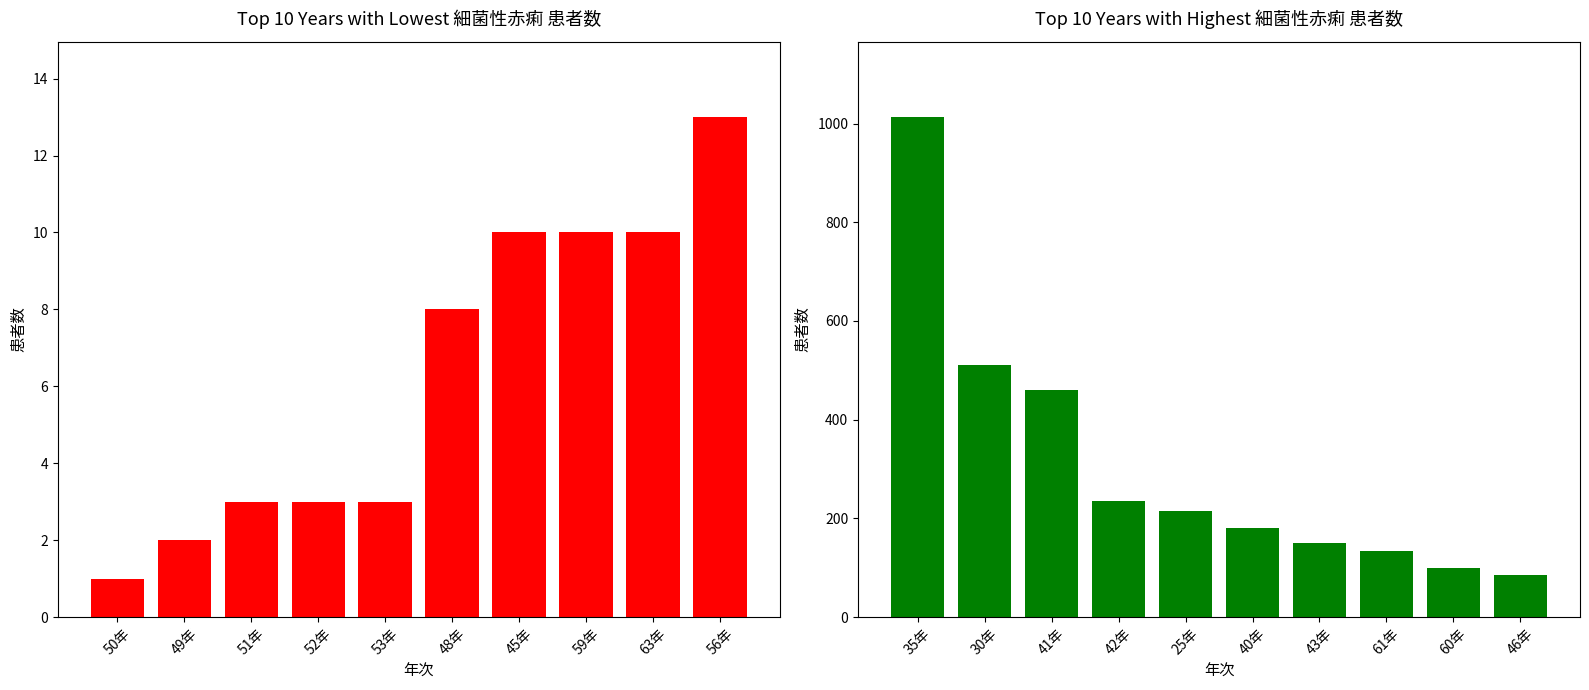

What is the average value?

308